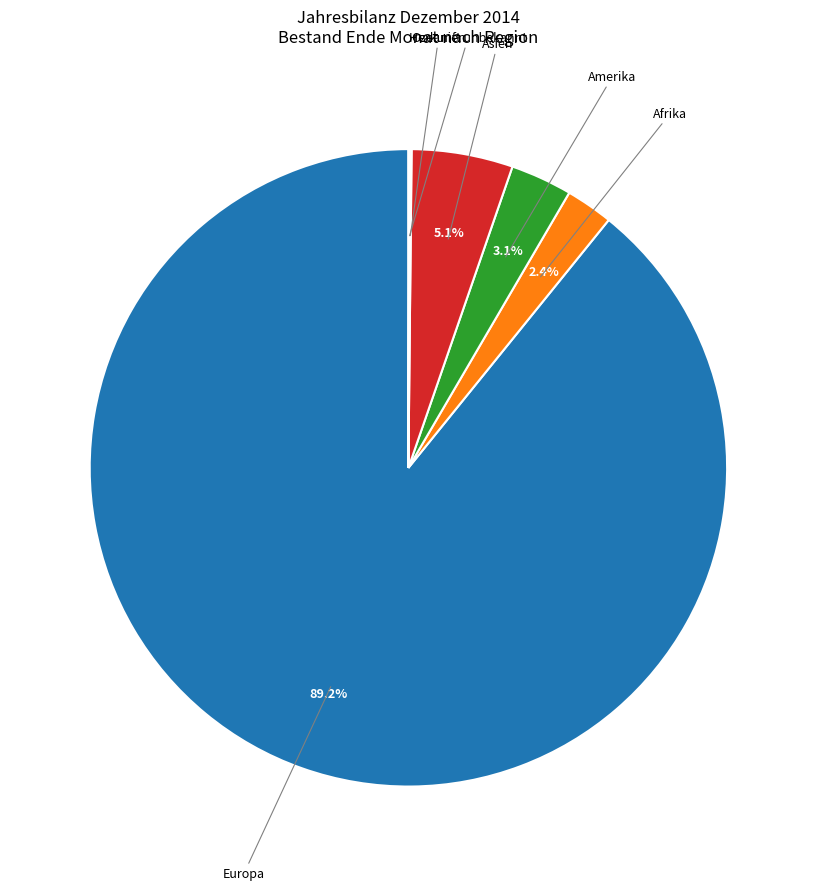

To the nearest percent, what is the combined percentage of Amerika and Afrika?

6%